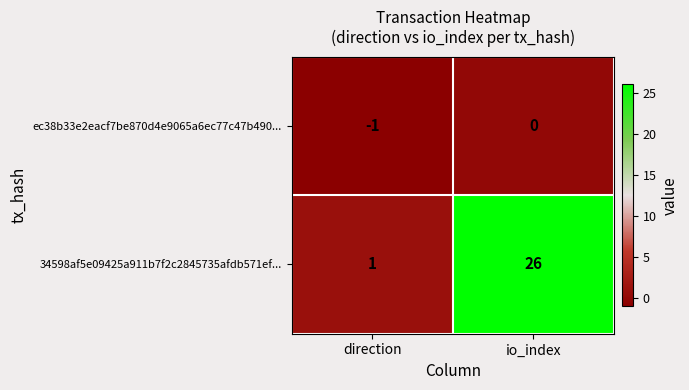

Reading right to left, list all the values displayed in this chart.

ec38b33e2eacf7be870d4e9065a6ec77c47b490...: 0	-1
34598af5e09425a911b7f2c2845735afdb571ef...: 26	1